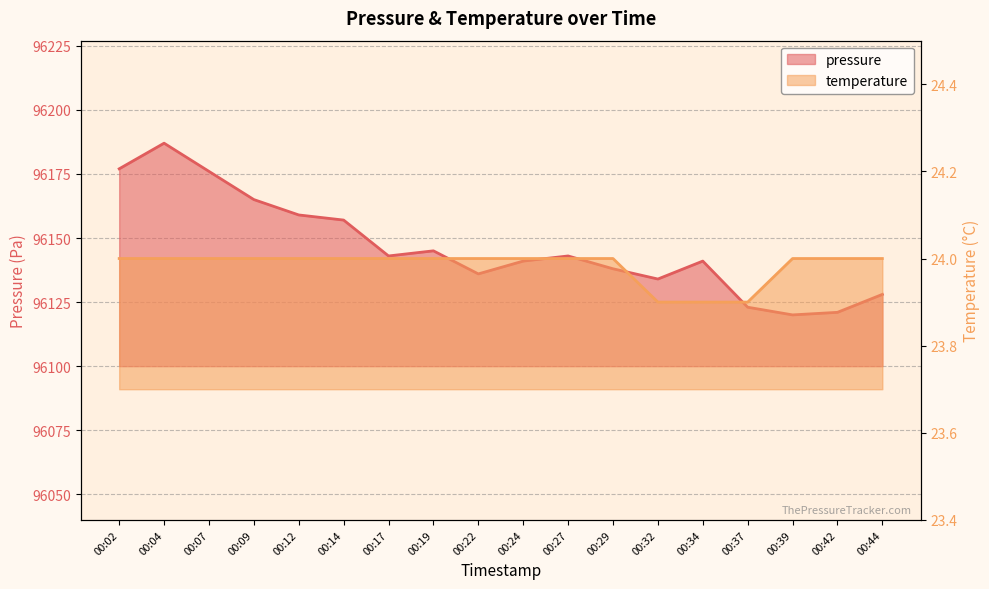

Where is temperature nearest to the value 23?

00:32